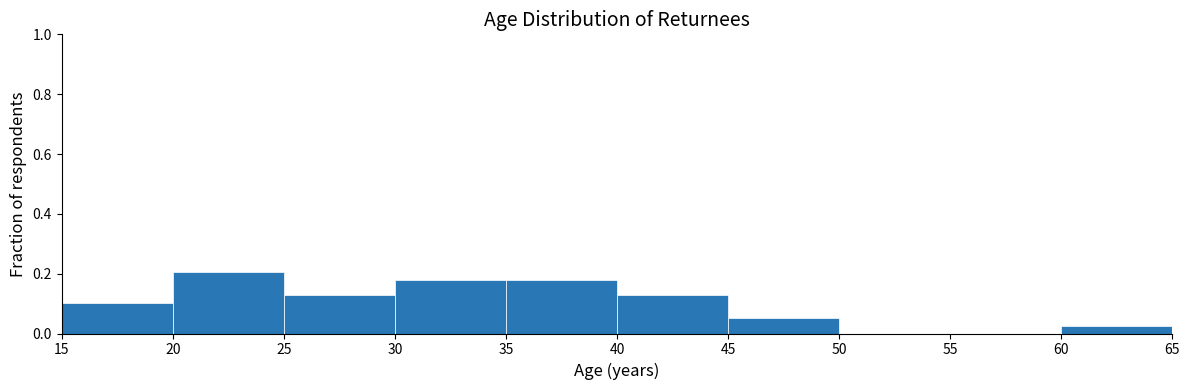

Reading left to right, list every bar in this chart as the range it spans on the x-axis followed by its height. The values are not printed on the chart, so give them approximately, as read against the axis.

15 to 20: 0.10
20 to 25: 0.20
25 to 30: 0.12
30 to 35: 0.18
35 to 40: 0.18
40 to 45: 0.12
45 to 50: 0.06
50 to 55: 0
55 to 60: 0
60 to 65: 0.02